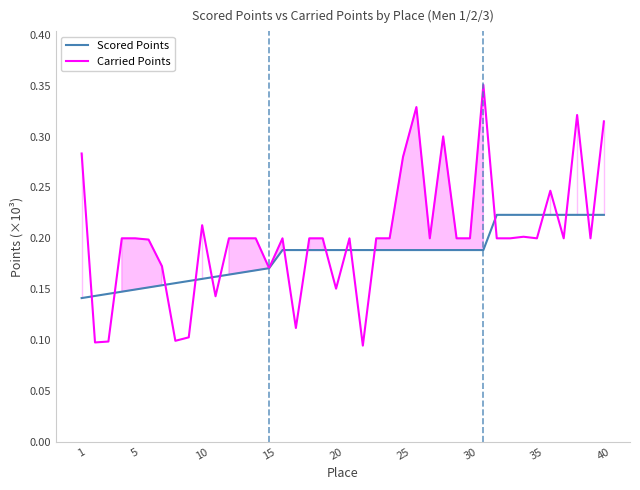

What is the lowest value of the Scored Points series?

0.1